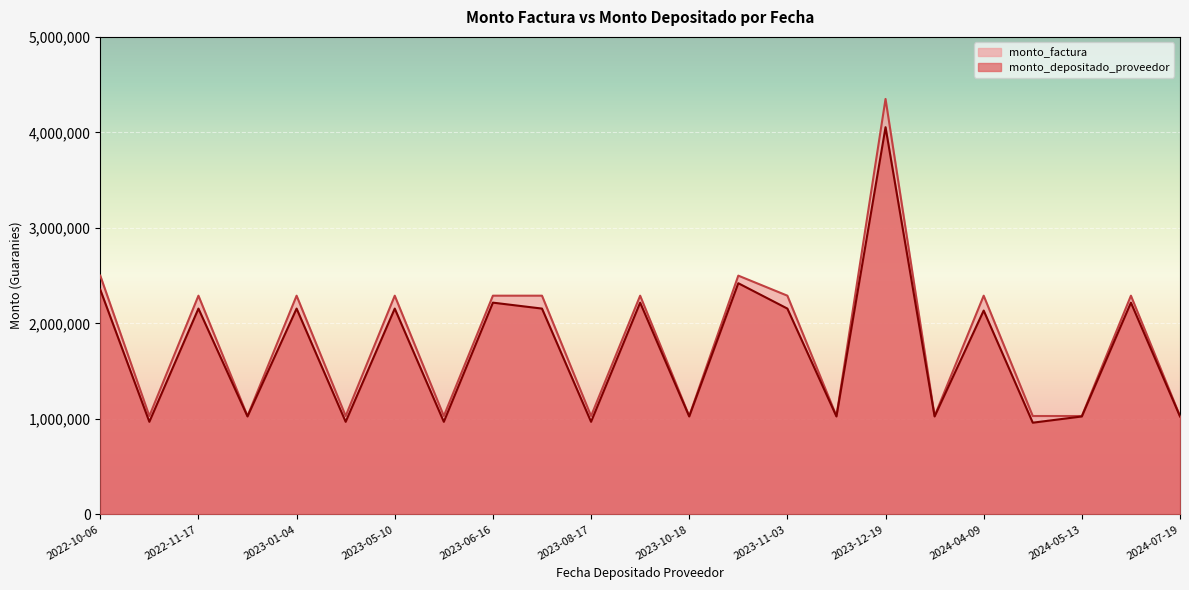

Reading right to left, extract all data points from this chart.

monto_depositado_proveedor: 1025319	2217136	1025319	959960	2134280	1025319	4054200	1025319	2154993	2420455	1025319	2217136	969277	2154993	2217136	969277	2154993	969277	2154993	1025319	2154993	969277	2352614
monto_factura: 1030000	2290000	1030000	1030000	2290000	1030000	4350000	1030000	2290000	2500000	1030000	2290000	1030000	2290000	2290000	1030000	2290000	1030000	2290000	1030000	2290000	1030000	2500000